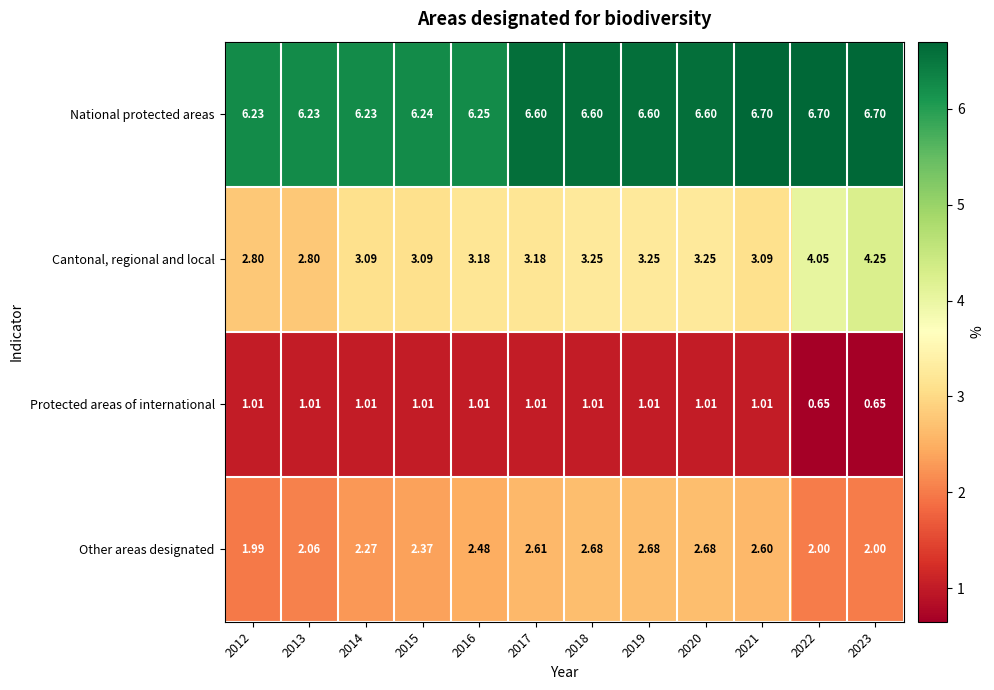

Which series has the largest range (max minus min)?

Cantonal, regional and local